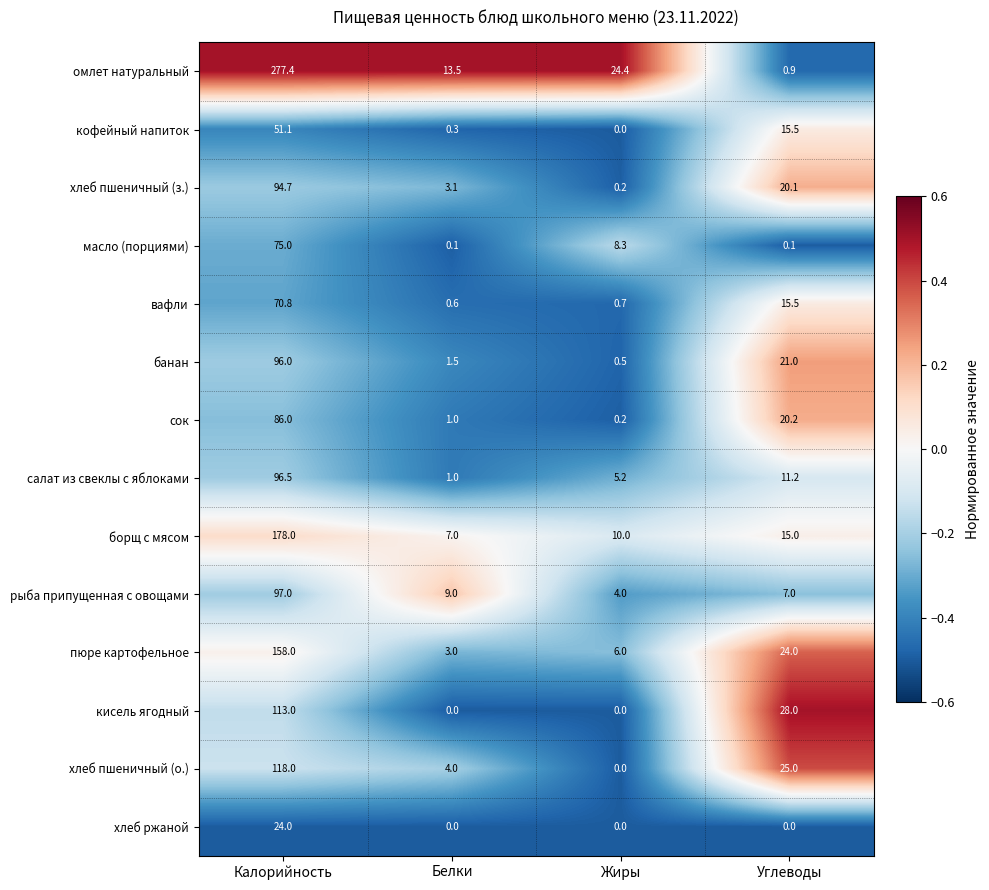

At which category does the chart reach its peak across all series?

Калорийность